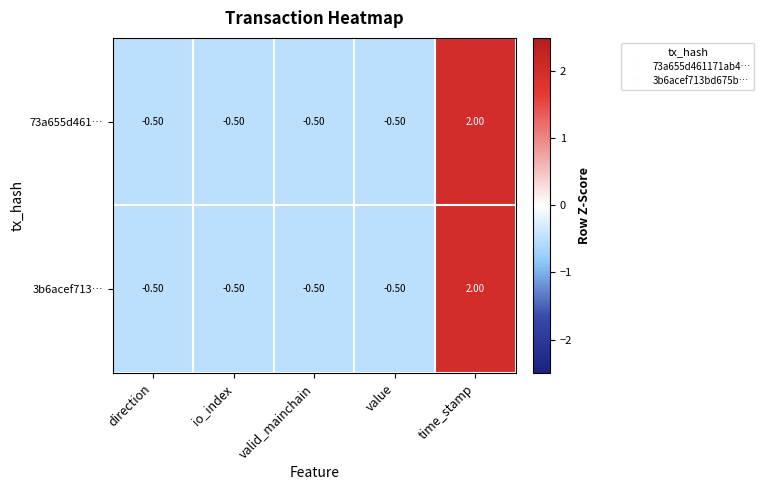

What is the total value across all series at valid_mainchain?

-1.0